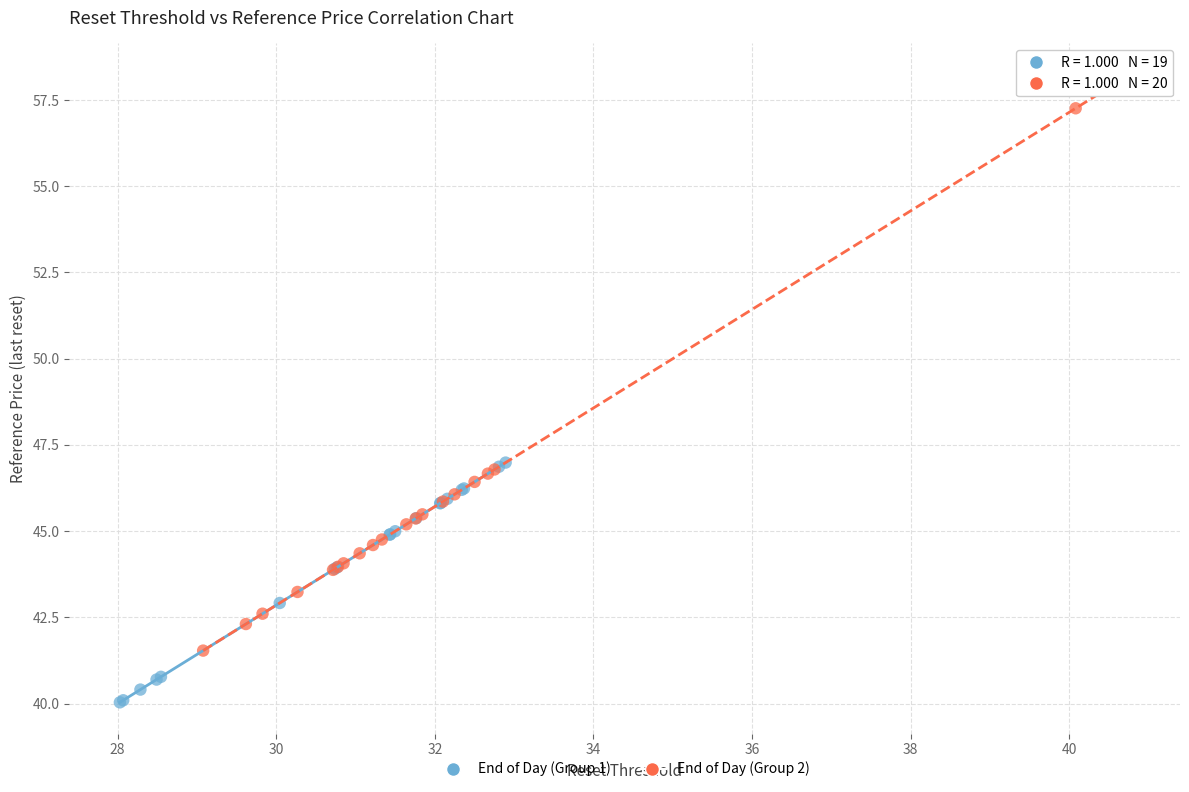

Which series reaches the minimum Y coordinate?

End of Day (Group 1)